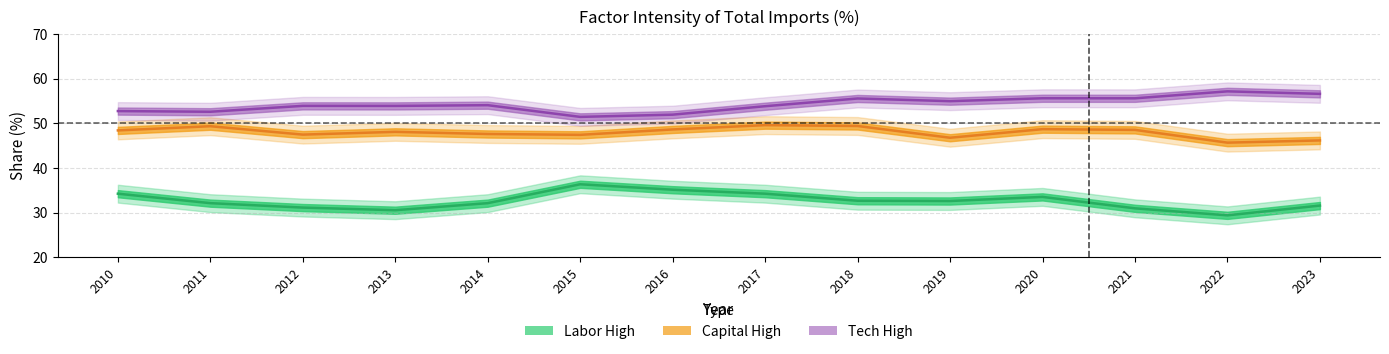

What are all the series names shown in the legend?

Labor High, Capital High, Tech High